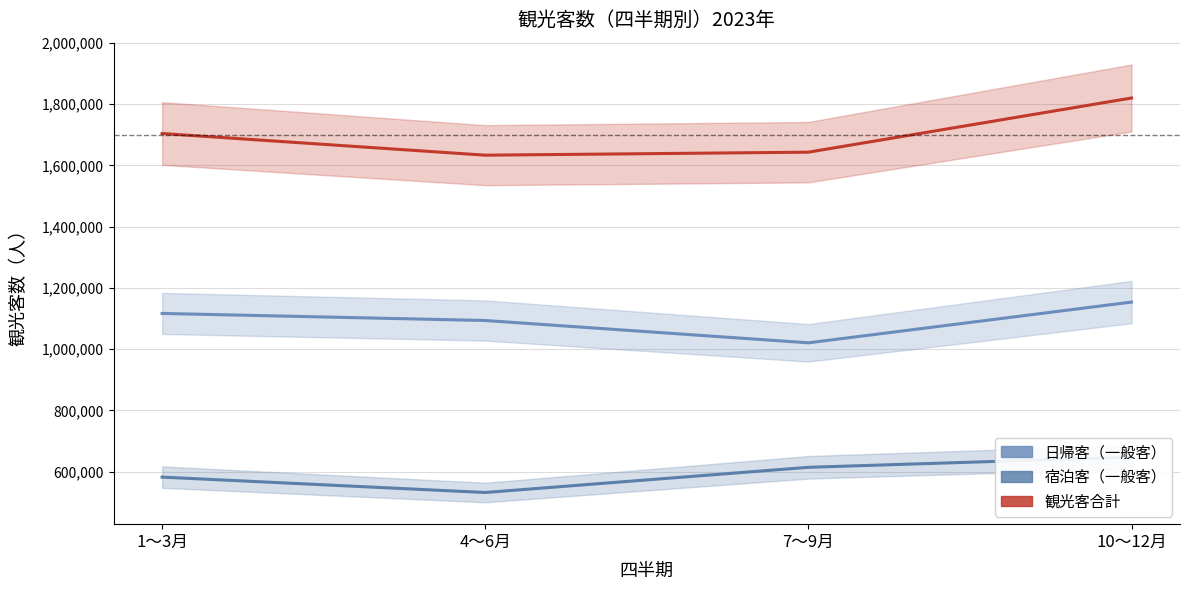

Does the chart display data point markers on the line(s)?

No